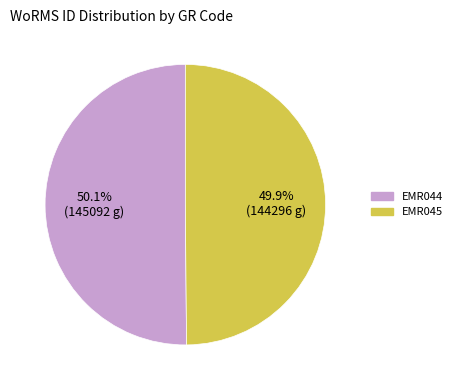

How much of the chart is everything except EMR044?

49.9%